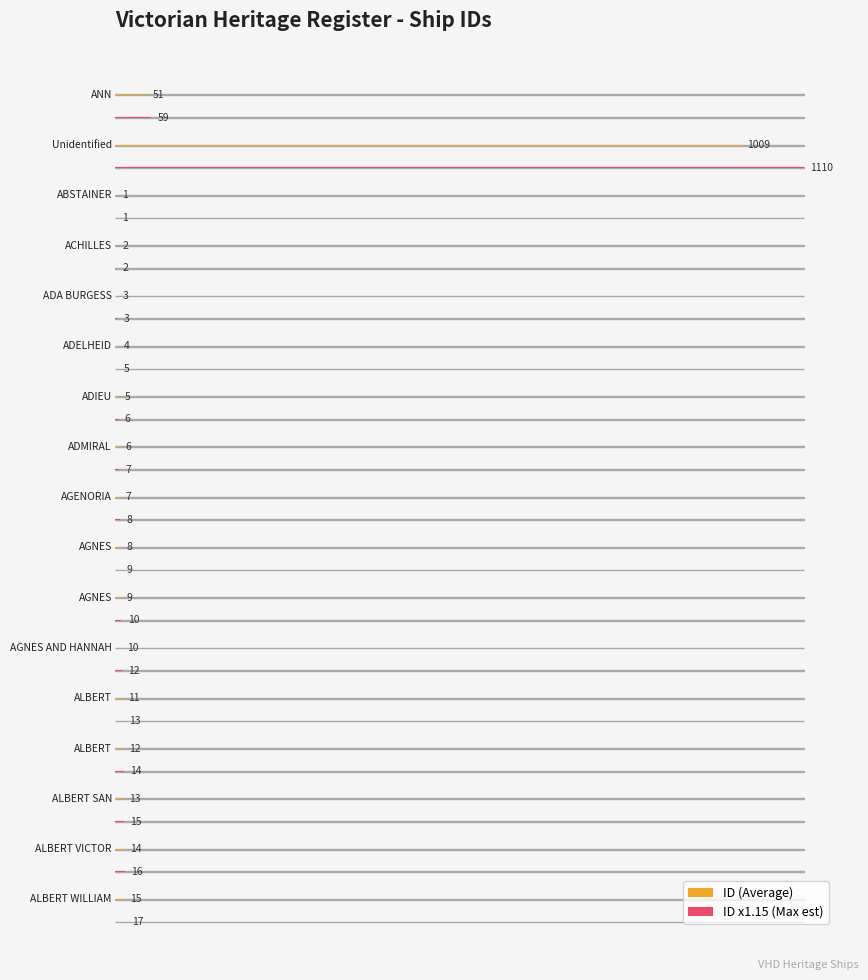

How many data points are less than 9?

8